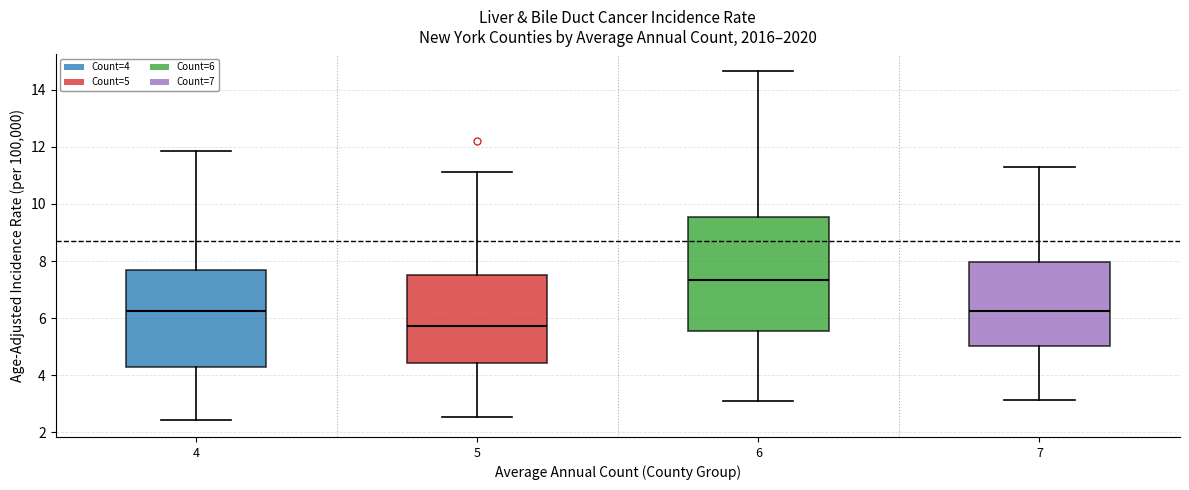

Which box is the tallest, from its lower edge to its upper edge?

6